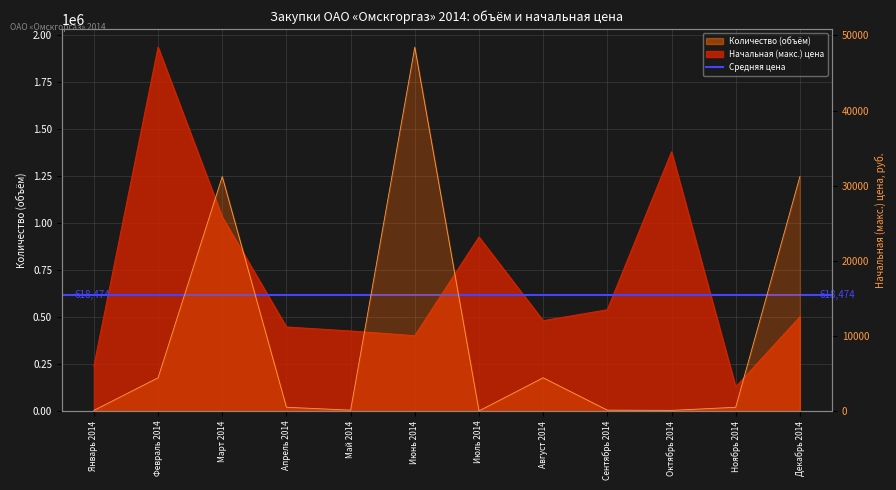

The value of Начальная (макс.) цена at Июнь 2014 is 400000. True or false?

True